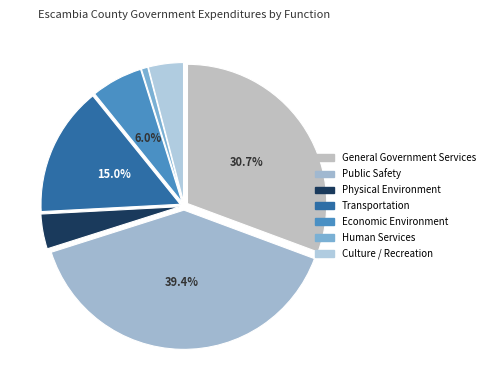

Is there any slice that represents more than half of the pie?

No